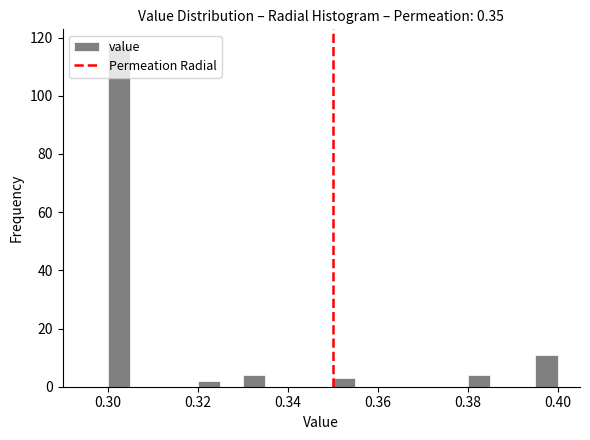

Read against the x-axis, roughly where is the centre of the tallest bar?

0.302